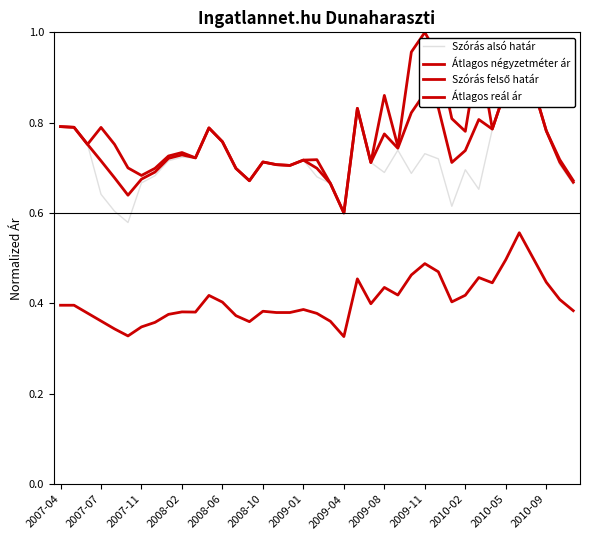

Does the chart display data point markers on the line(s)?

No